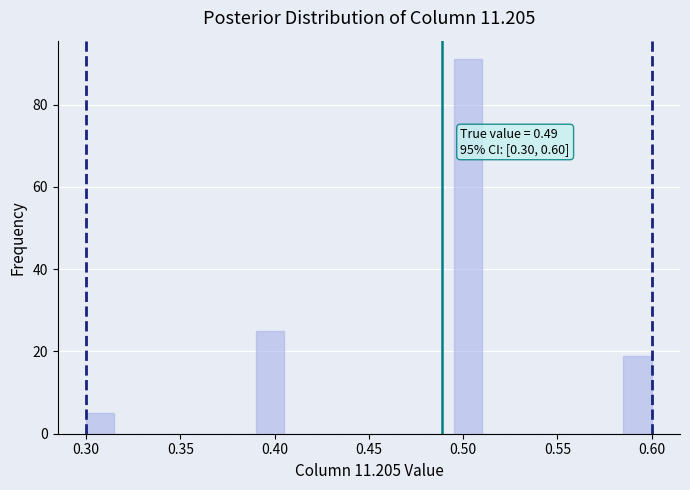

Around what value on the x-axis is the tallest bar? Give the approximate position of its centre, as read against the axis.

0.505